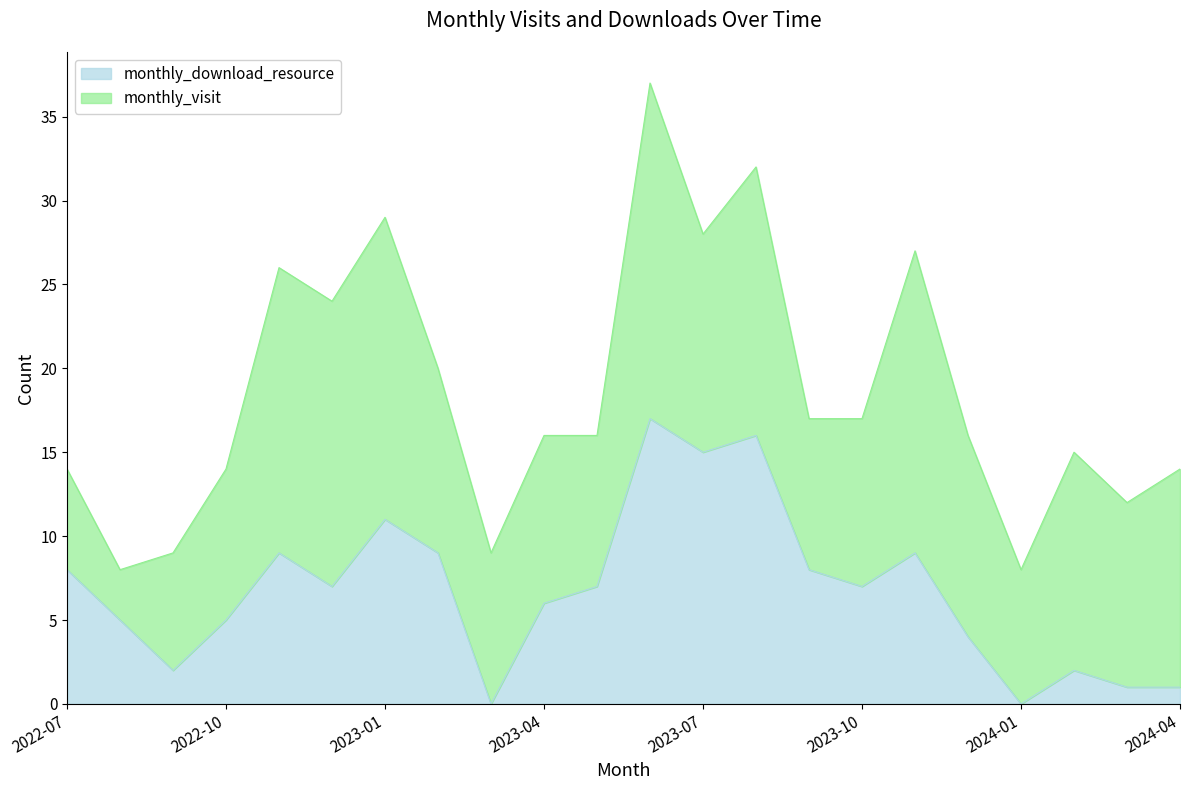

What is the label of the 3rd point from the right?

2024-02